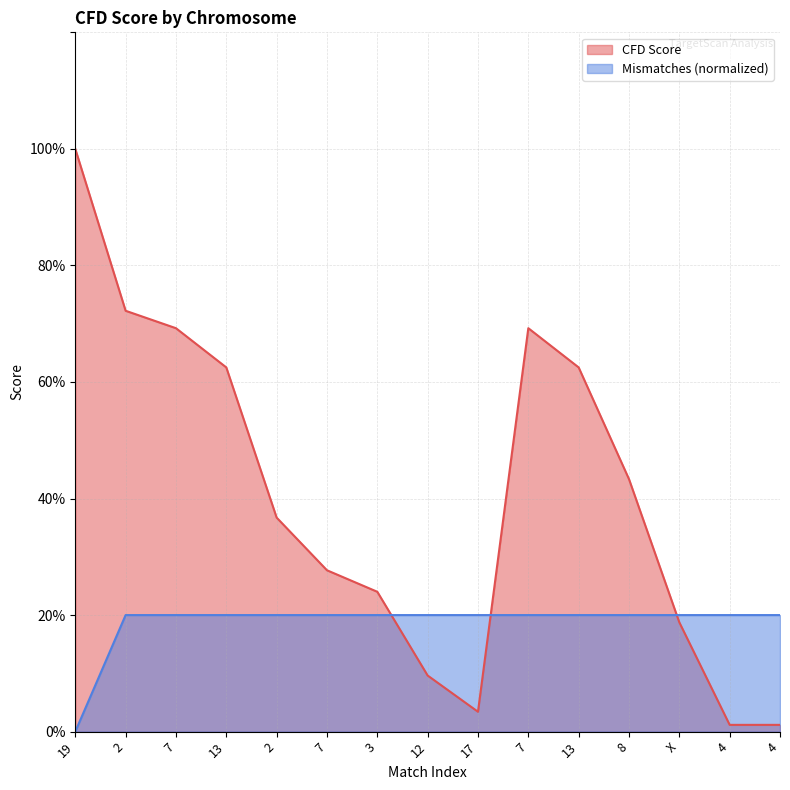

How many lines are shown in the chart?

2